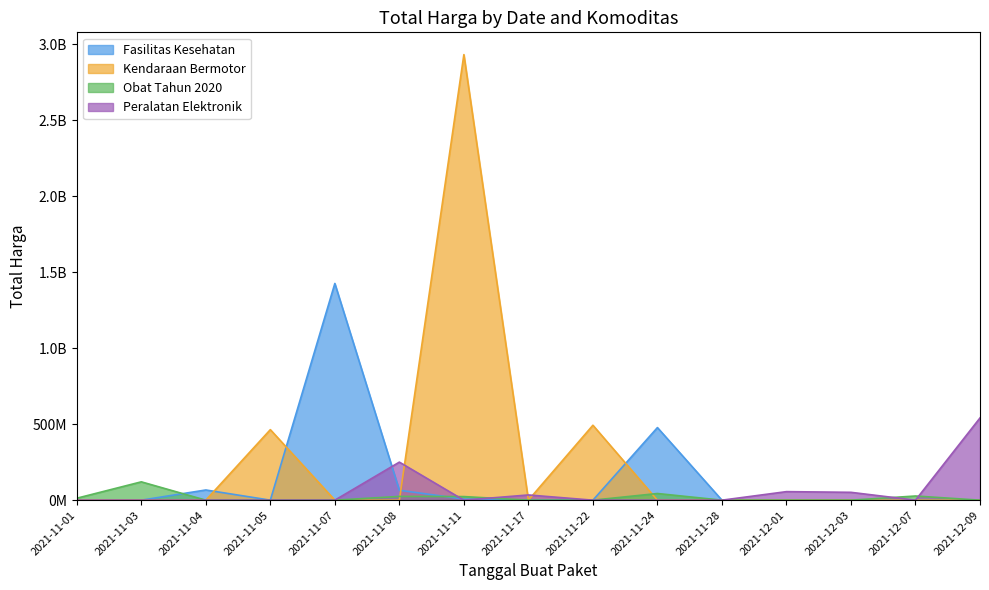

Which series ends up on top after the final intersection of Kendaraan Bermotor and Fasilitas Kesehatan?

Fasilitas Kesehatan